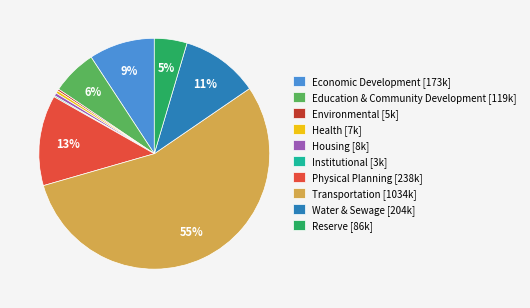

Which category has the biggest portion of the pie?

Transportation [1034k]